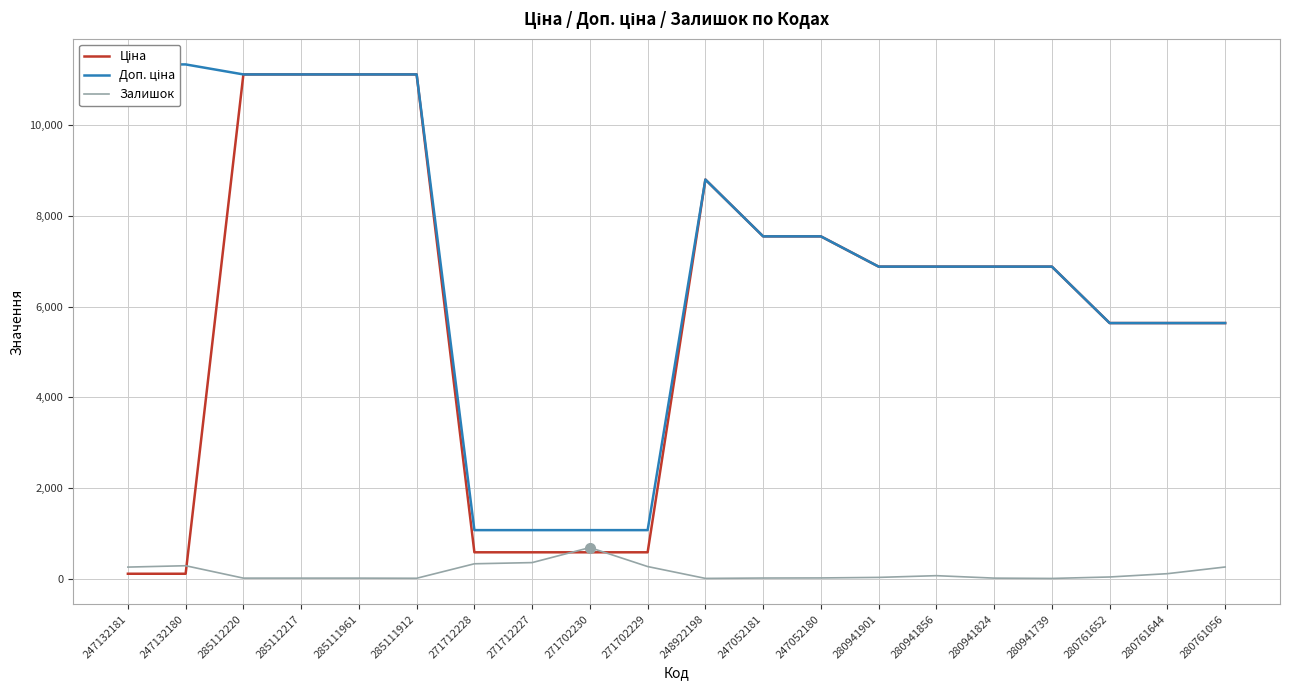

What is the smallest value displayed?

10.0